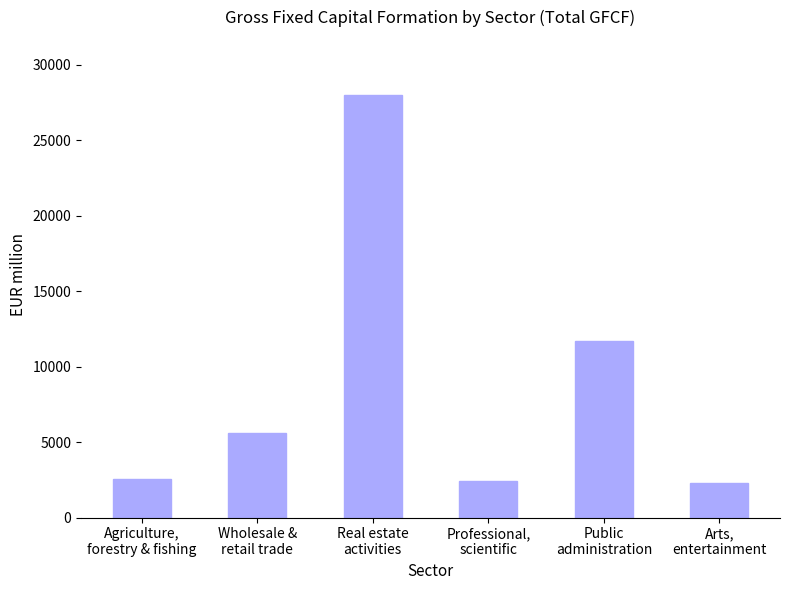

How many values exceed 5607?

3